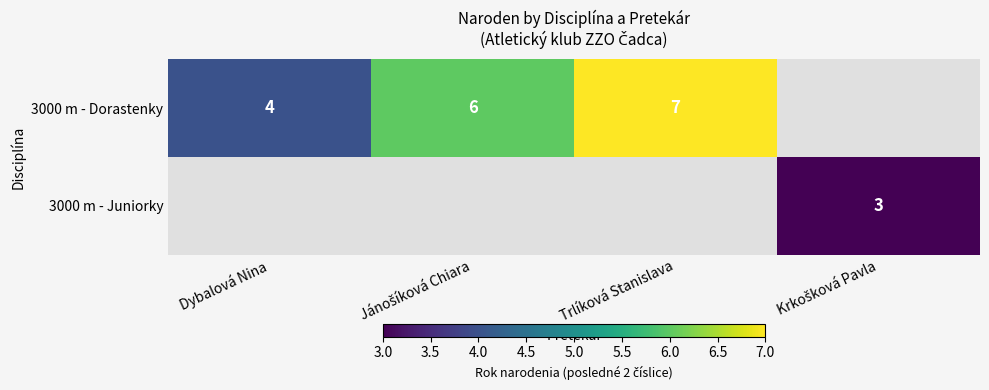

True or false: 3000 m - Dorastenky has a value of 2 at Dybalová Nina.

False